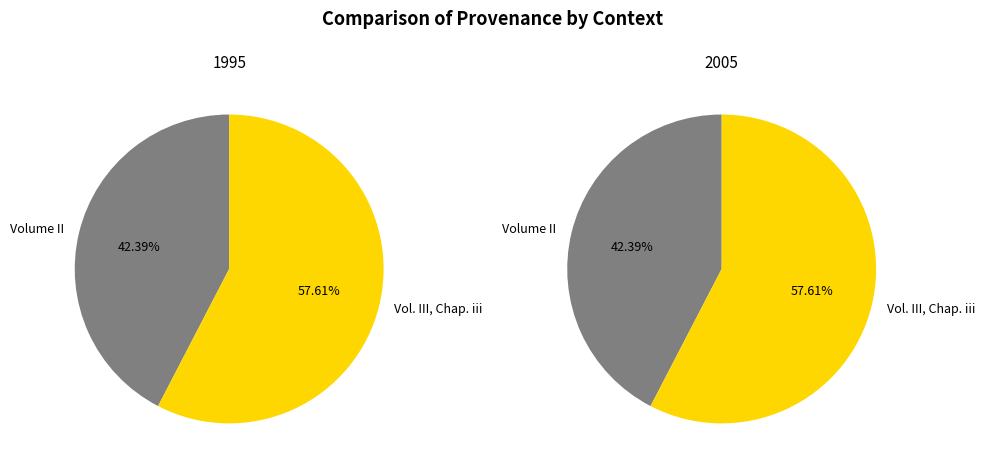

Combined, what portion of the pie is Volume II and Vol. III, Chap. iii?

100.0%